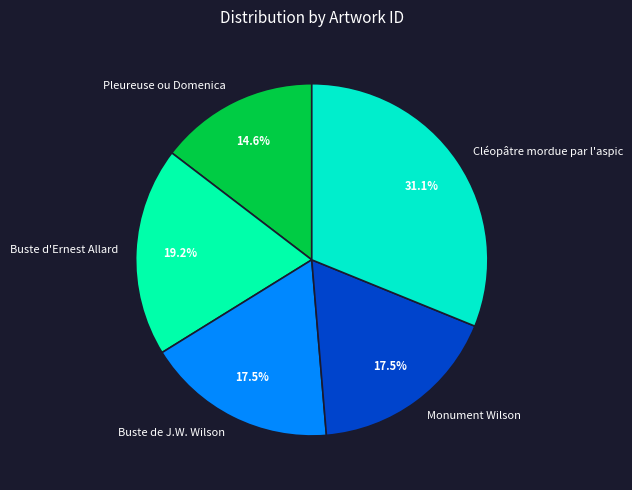

Which category has the biggest portion of the pie?

Cléopâtre mordue par l'aspic